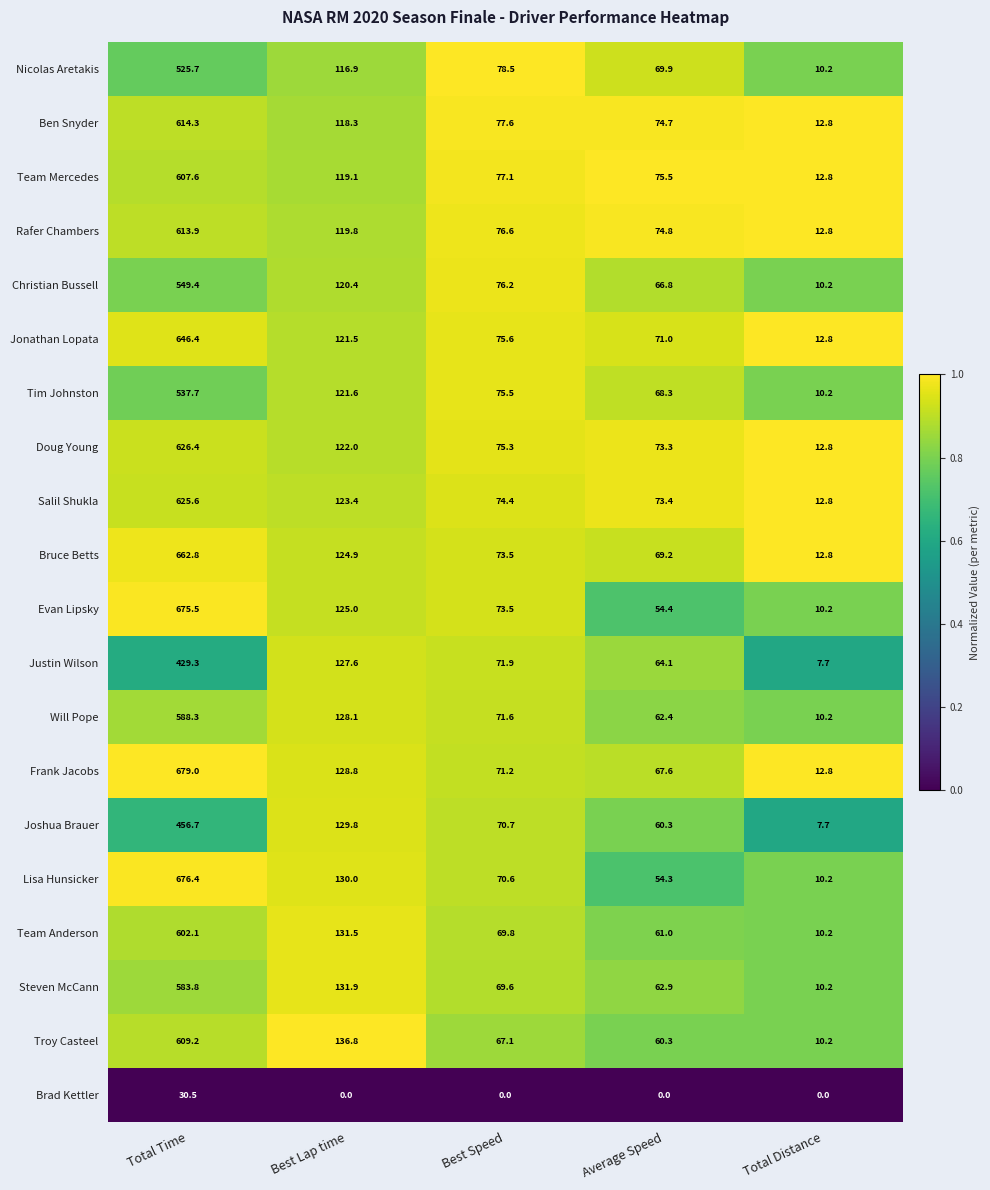

Count the number of data series in this chart.

20